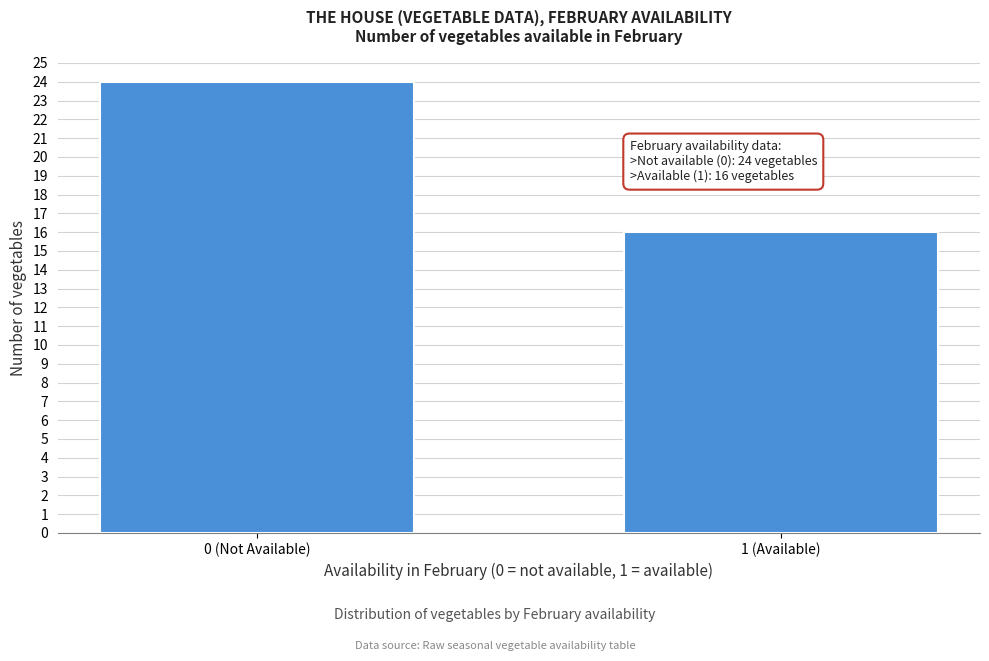

Reading right to left, extract all data points from this chart.

1 (Available)=16	0 (Not Available)=24